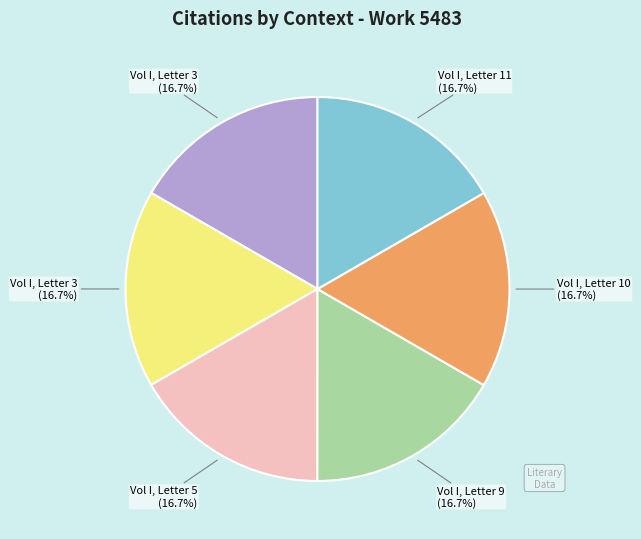

To the nearest percent, what is the average slice percentage?

17%